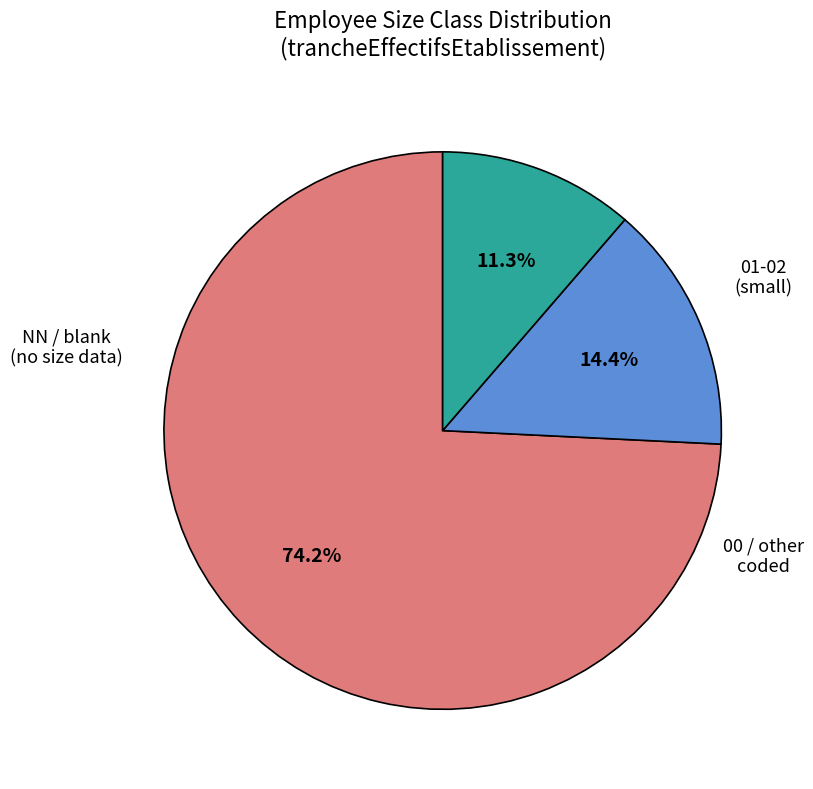

Is there any slice that represents more than half of the pie?

Yes